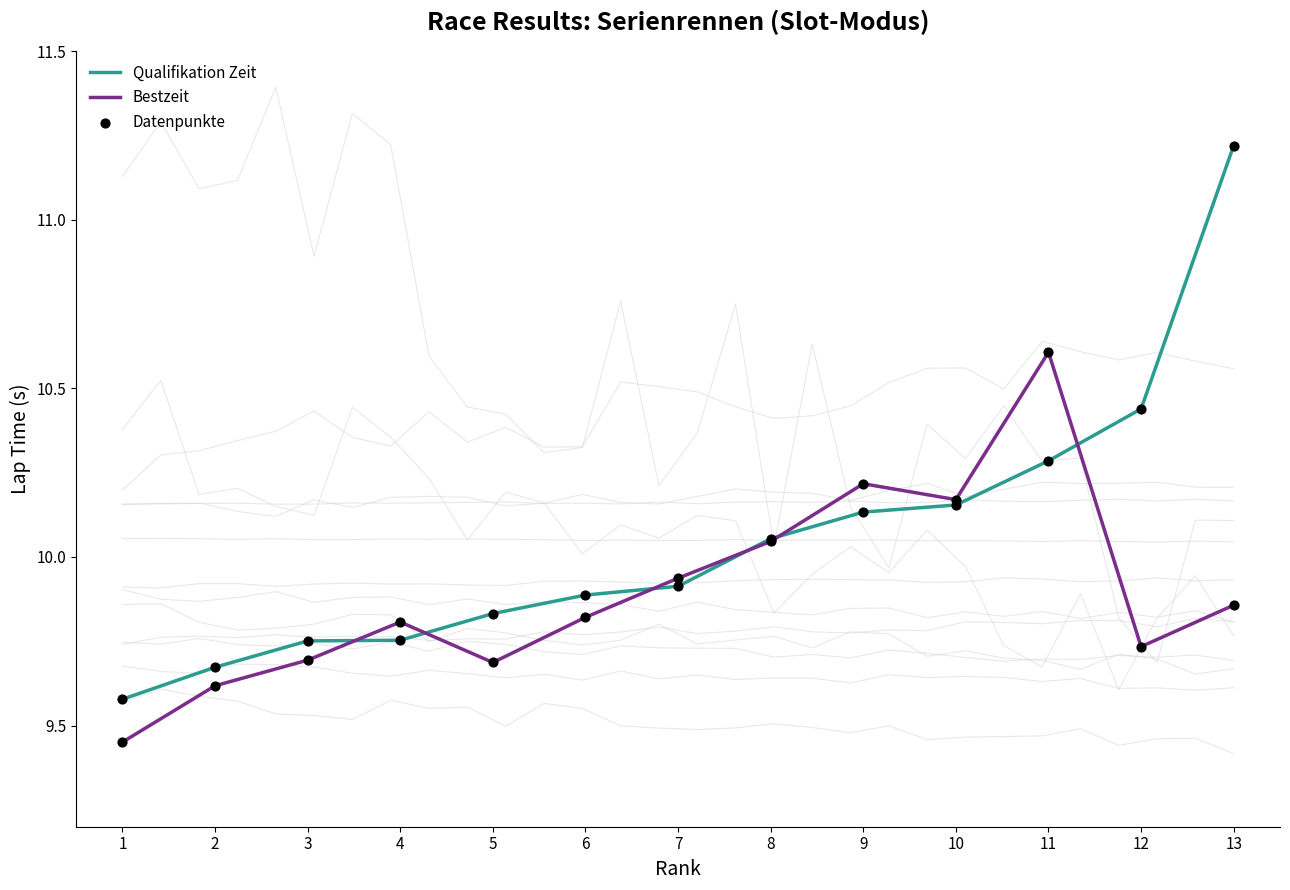

What is the total value across all series at 12?

20.2